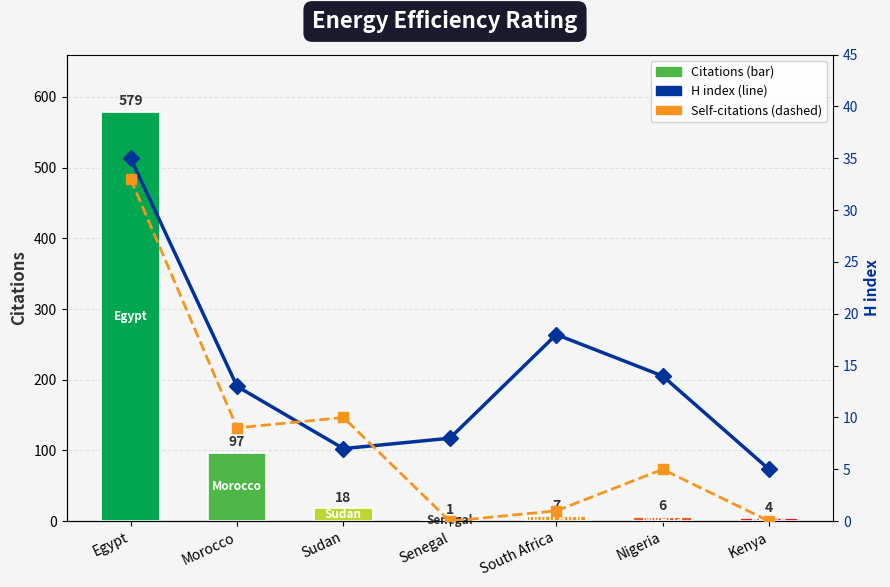

List the labels in order of Self-citations value, smallest first.

Senegal, Kenya, South Africa, Nigeria, Morocco, Sudan, Egypt